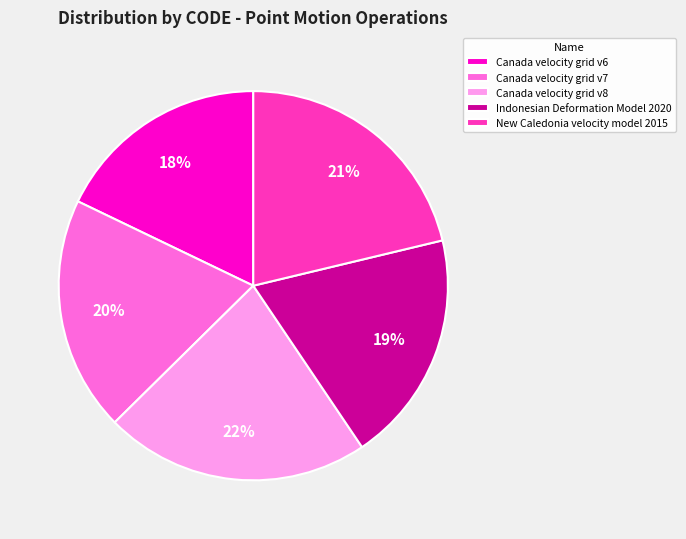

To the nearest percent, what is the difference between the Canada velocity grid v6 and Canada velocity grid v7 slice percentages?

2%